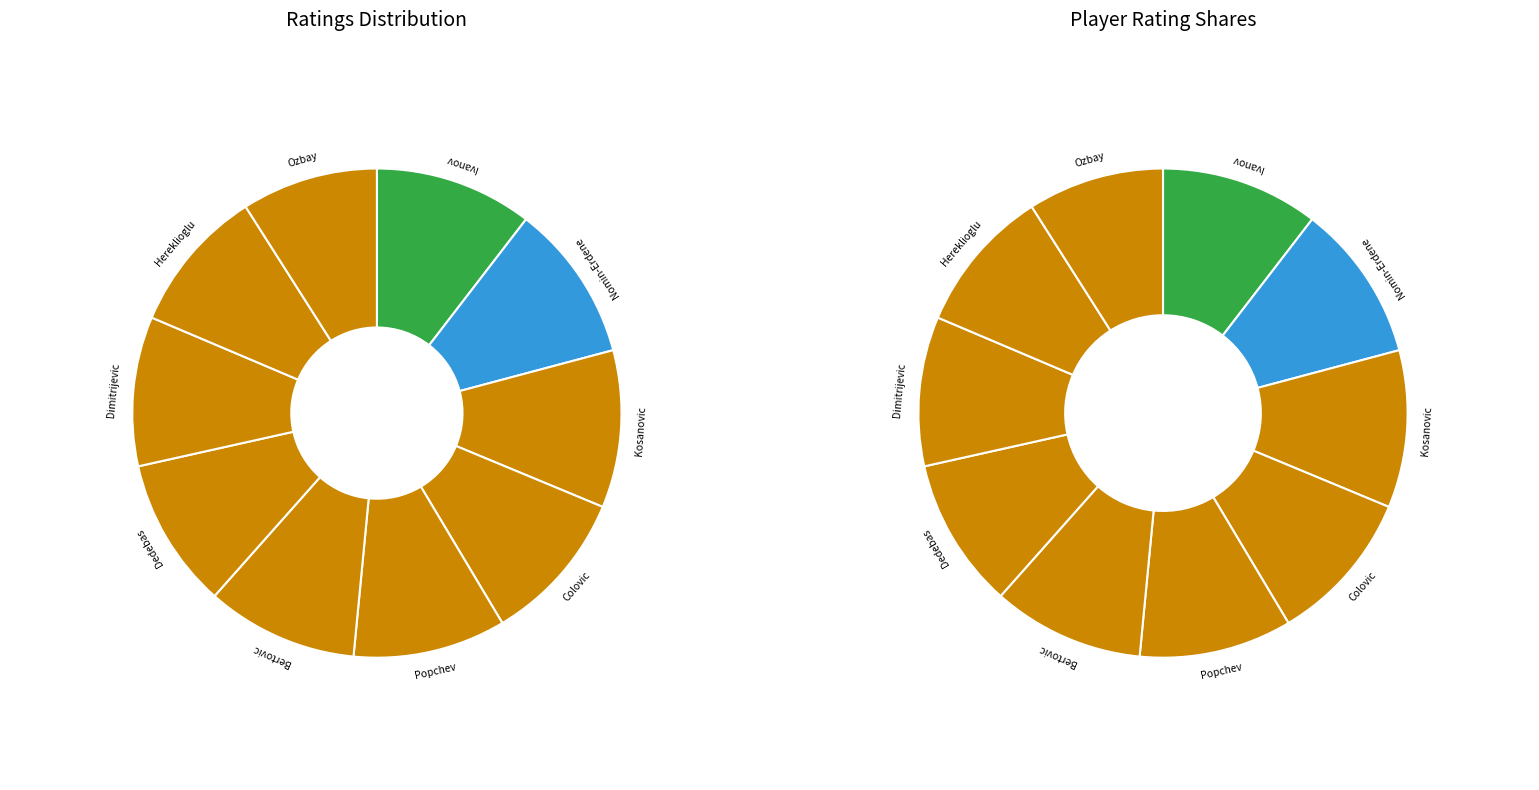

Between Ivanov Mikhail M and Ozbay Ece, which is larger?

Ivanov Mikhail M